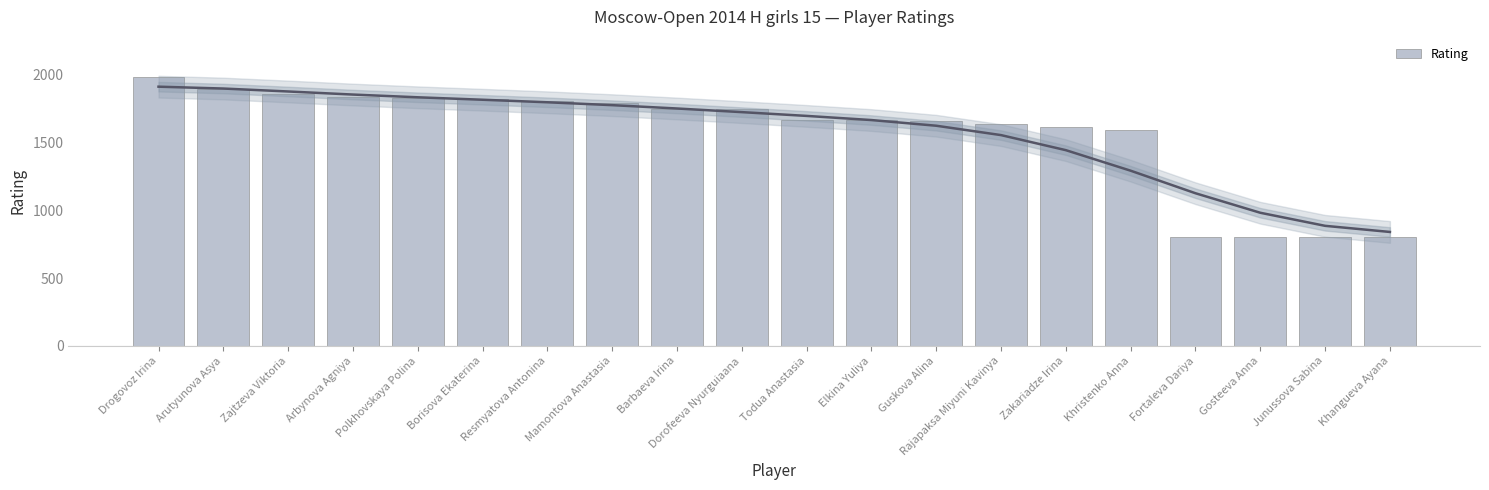

The value at Drogovoz Irina is 1170. True or false?

False